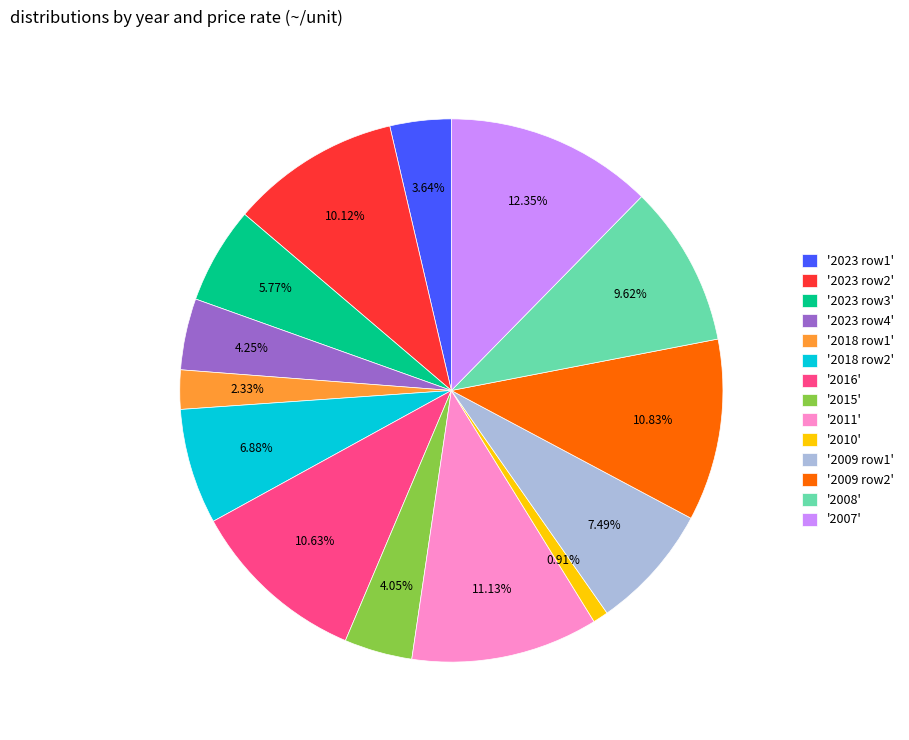

Which has a higher value, '2023 row4' or '2023 row3'?

'2023 row3'